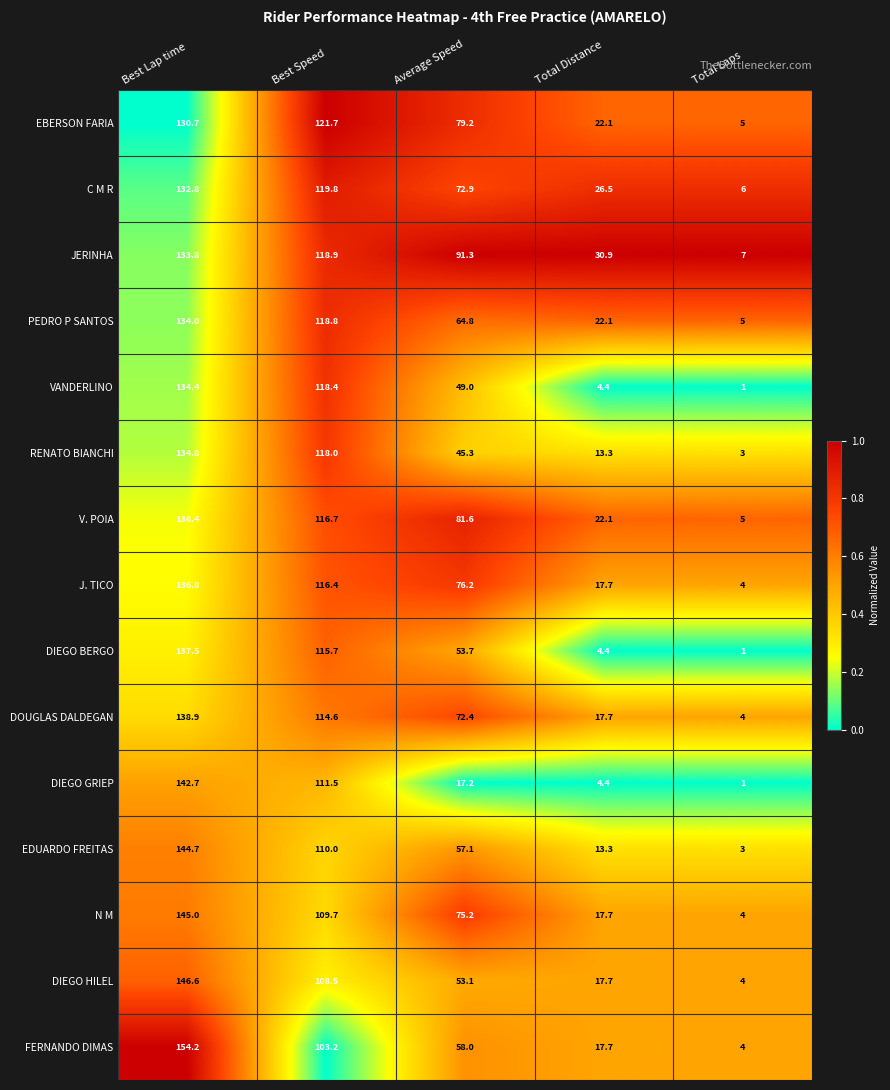

At which label does J. TICO first exceed 76?

Best Lap time